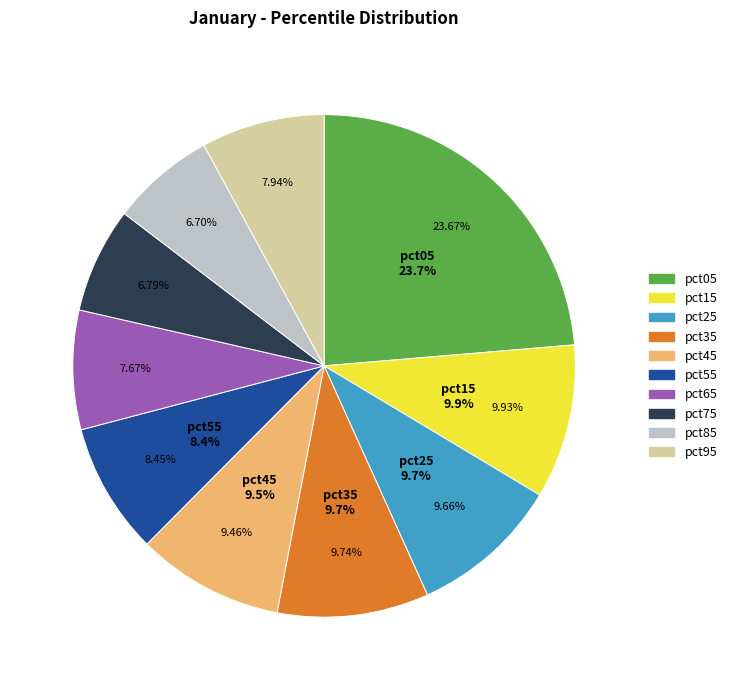

True or false: pct85 accounts for 7% of the total.

True